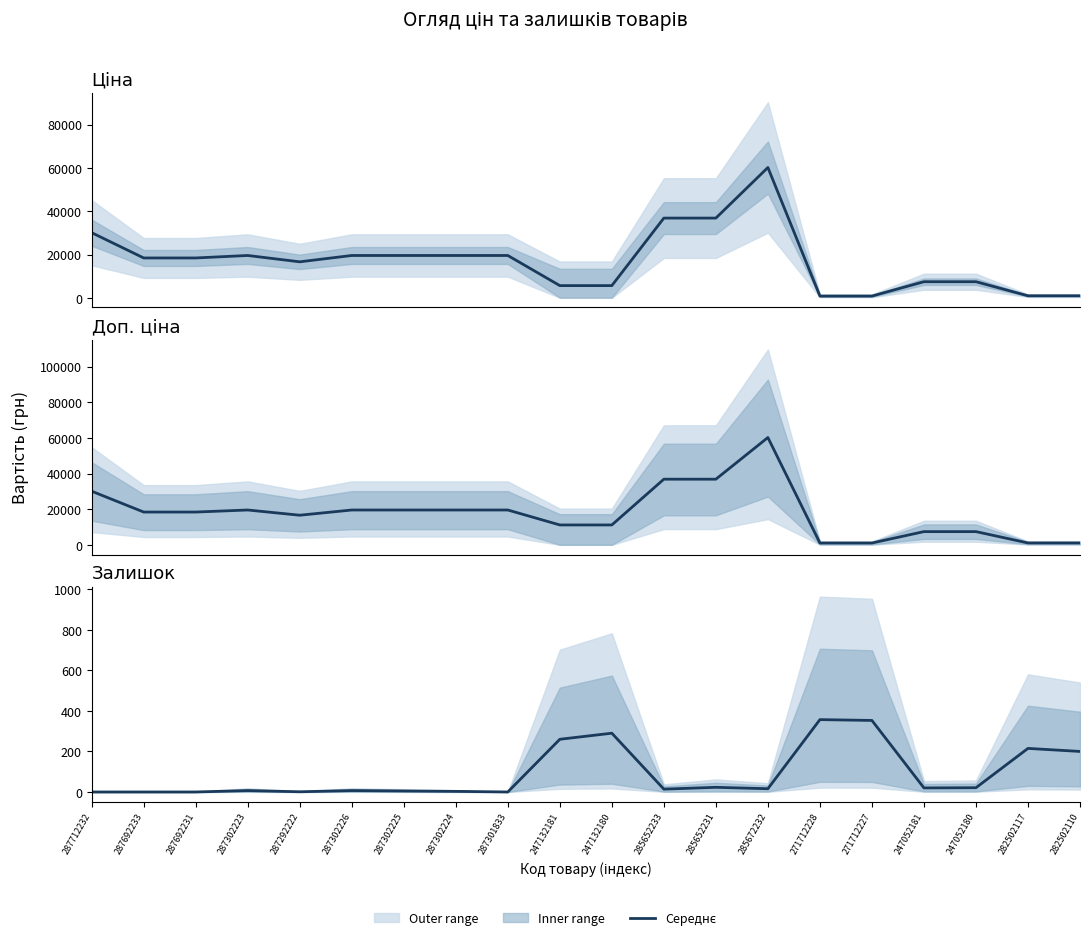

Reading right to left, what are all the values shown in this chart?

Ціна (середня): 944.5	944.5	7444.6	7444.6	819.1	819.1	60205.6	36841.8	36841.8	5646.9	5646.9	19564.9	19564.9	19564.9	19564.9	16636.8	19564.9	18420.9	18420.9	30102.8
Доп. ціна: 1087.0	1087.0	7444.6	7444.6	1060.0	1060.0	60205.6	36841.8	36841.8	11182.0	11182.0	19564.9	19564.9	19564.9	19564.9	16636.8	19564.9	18420.9	18420.9	30102.8
Залишок: 200.0	215.0	21.0	20.0	353.0	357.0	16.0	23.0	14.0	290.0	260.0	0.0	3.0	5.0	7.0	1.0	7.0	0.0	0.0	0.0